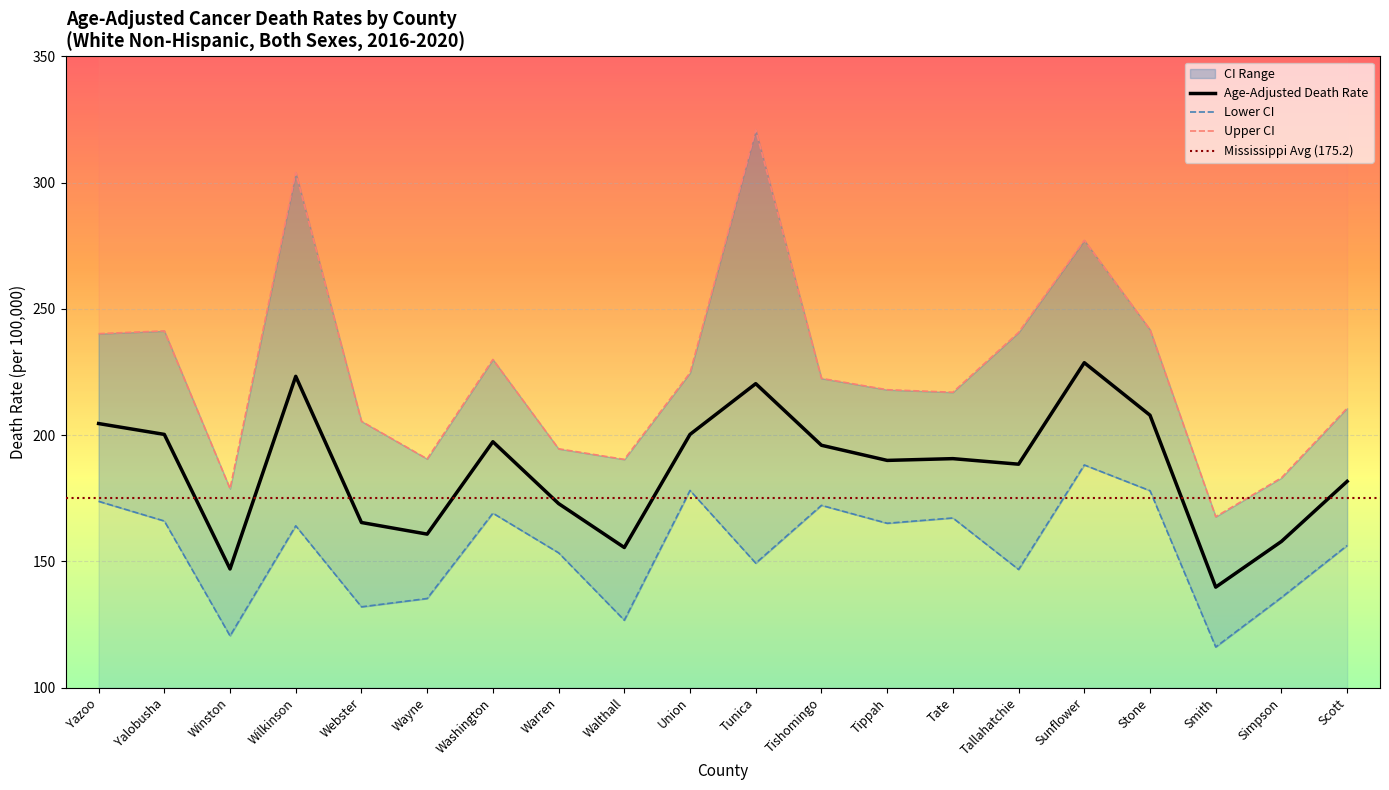

In Upper CI, how many points are higher than both neighbors (excluding endpoints)?

5